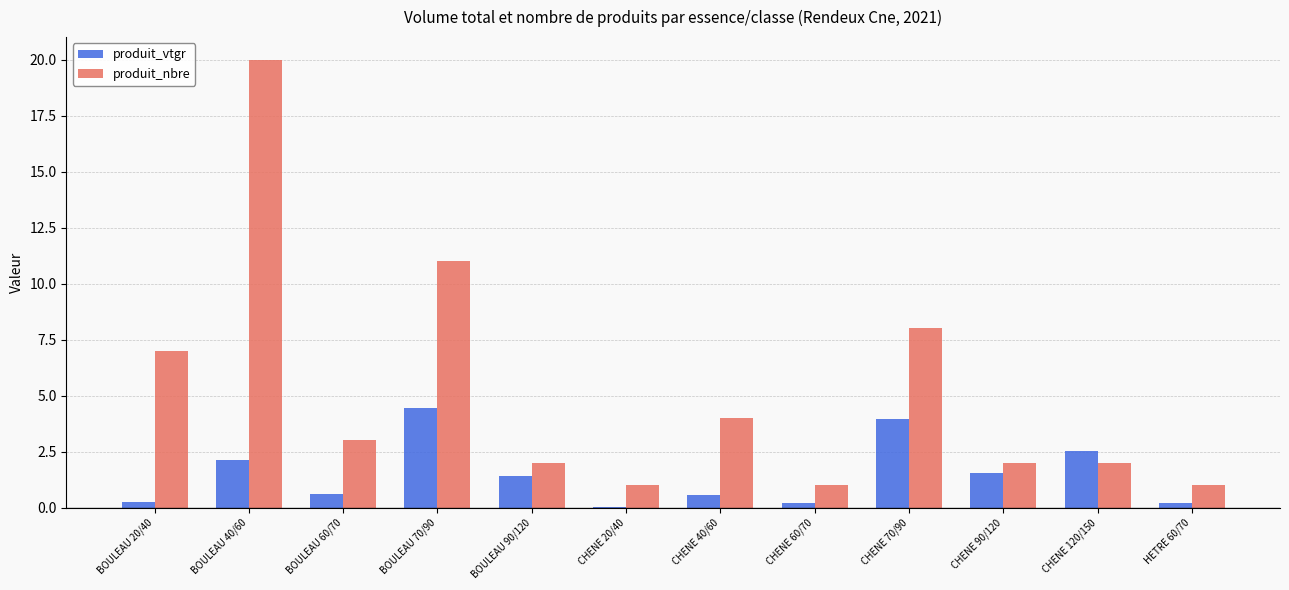

Which category has the highest value across all series?

BOULEAU 40/60